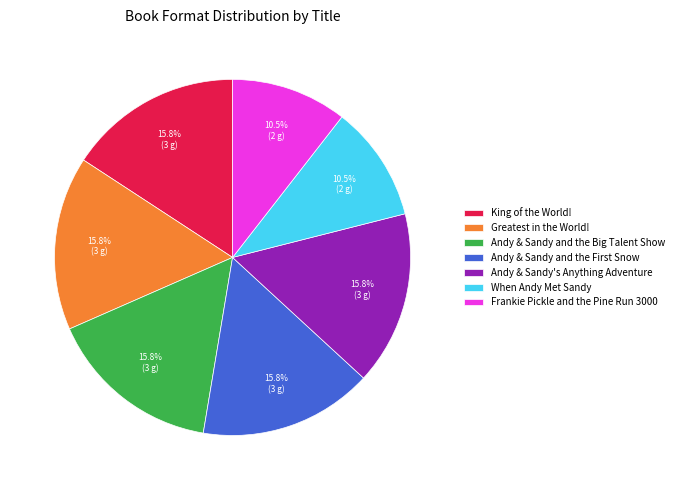

Is there a majority slice in this chart?

No